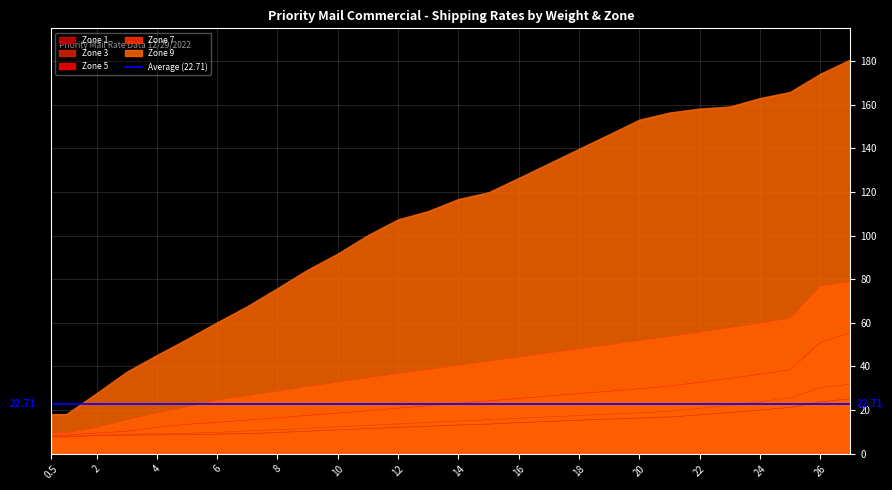

True or false: Zone 5 and Zone 7 cross at least once.

False